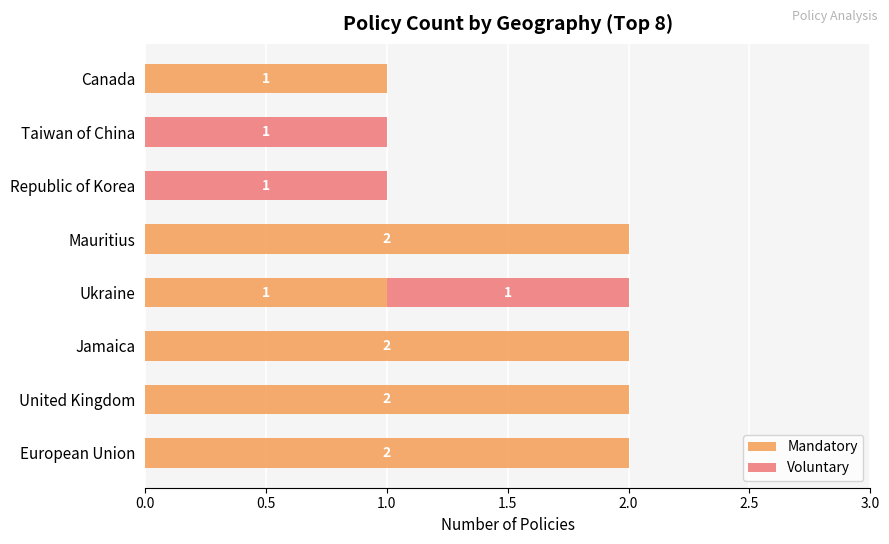

How many Mandatory values are between 1 and 2?

6